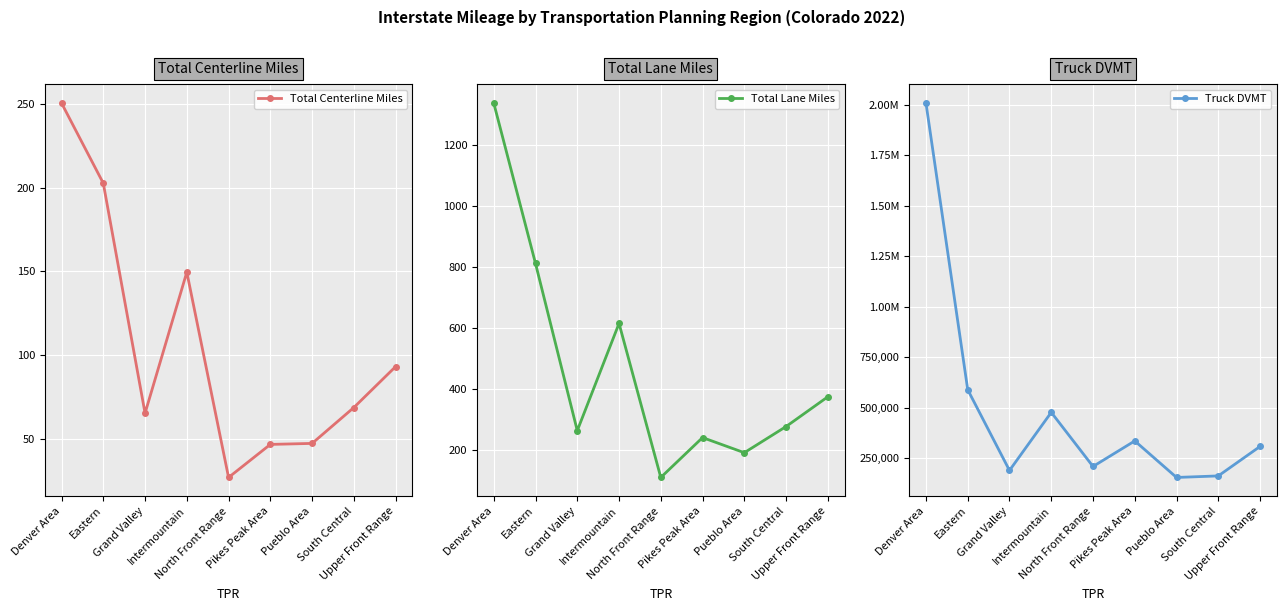

True or false: Truck DVMT and Total Lane Miles cross at least once.

False